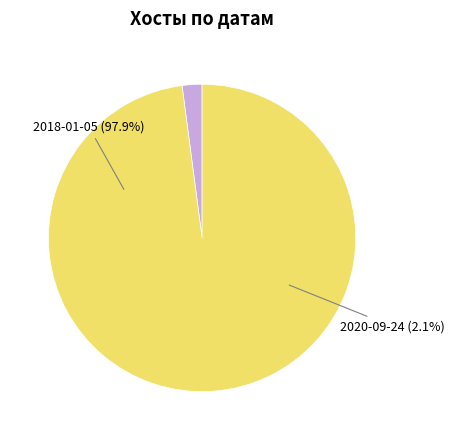

What percentage is the 2020-09-24 slice, to the nearest percent?

2%